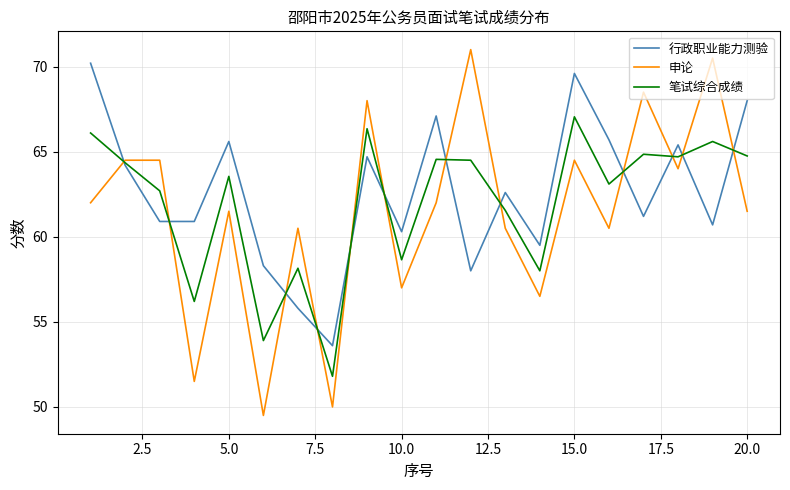

What is the sum of all 行政职业能力测验 values?

1252.3